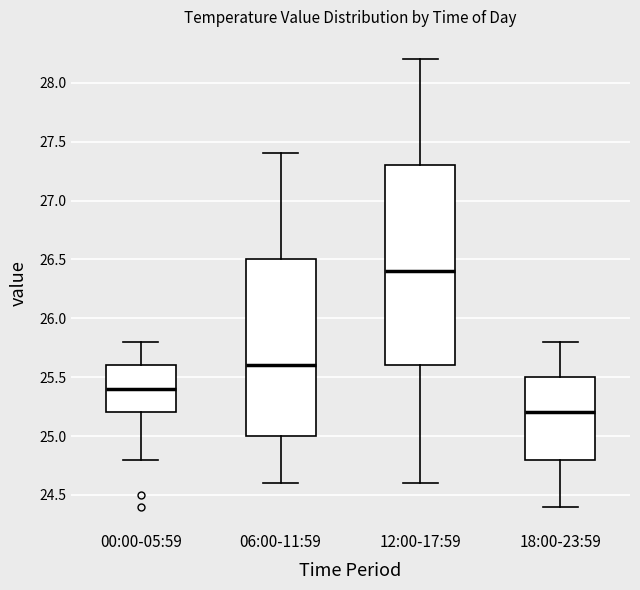

Reading left to right, read every box against the y-axis: the position of its median line, the range the box covers, and the ends of its whiskers. The values are not printed on the chart, so give them approximately, as read against the axis.

00:00-05:59: median 25.4, box 25.2 to 25.6, whiskers 24.8 to 25.8
06:00-11:59: median 25.6, box 25.0 to 26.5, whiskers 24.6 to 27.4
12:00-17:59: median 26.4, box 25.6 to 27.3, whiskers 24.6 to 28.2
18:00-23:59: median 25.2, box 24.8 to 25.5, whiskers 24.4 to 25.8